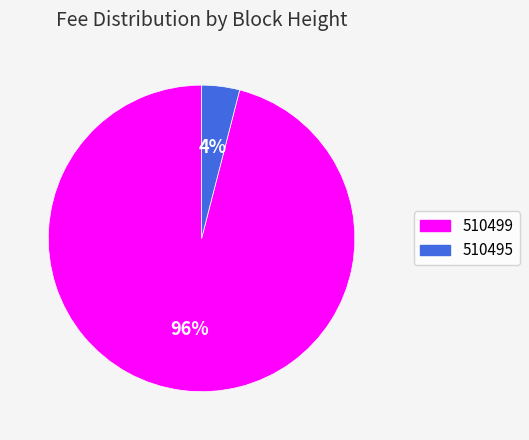

True or false: 510495 accounts for 4% of the total.

True